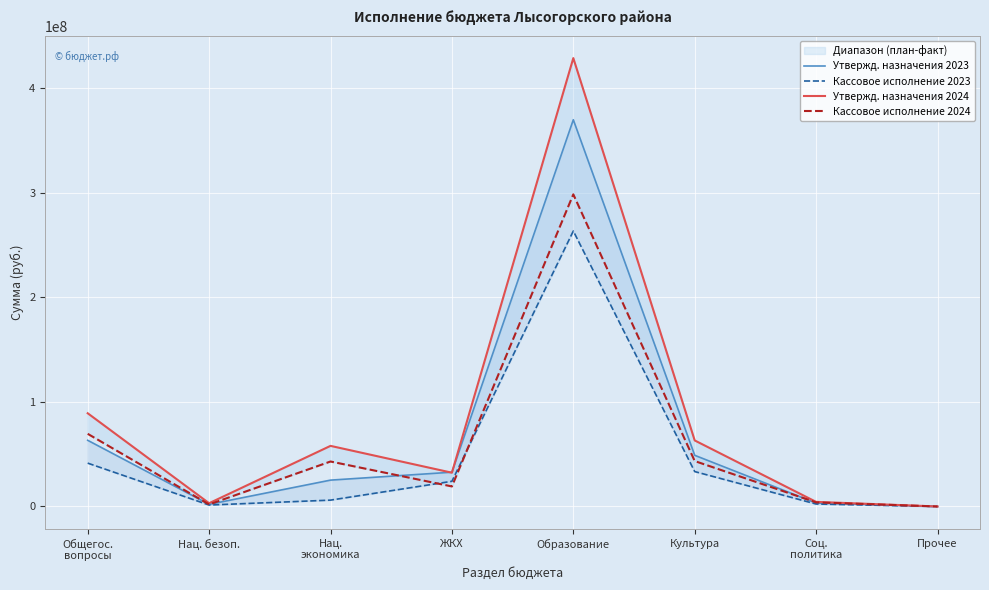

At which category is the sum across all series the highest?

Образование